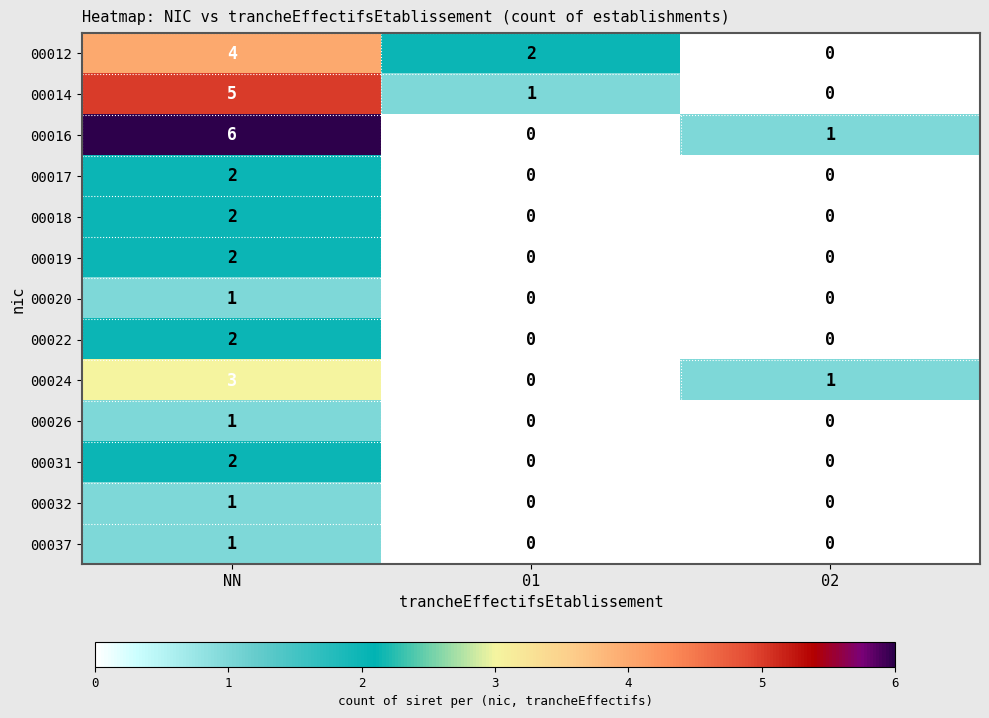

Which series has the largest total across all categories?

00016